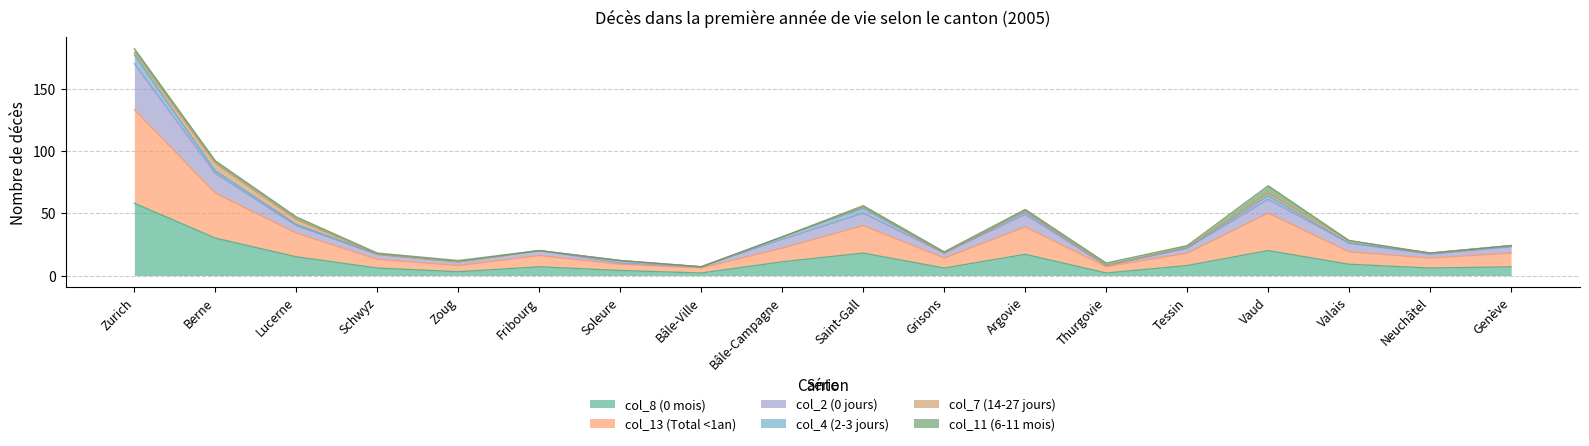

What is the lowest value of the col_8 (0 mois) series?

2